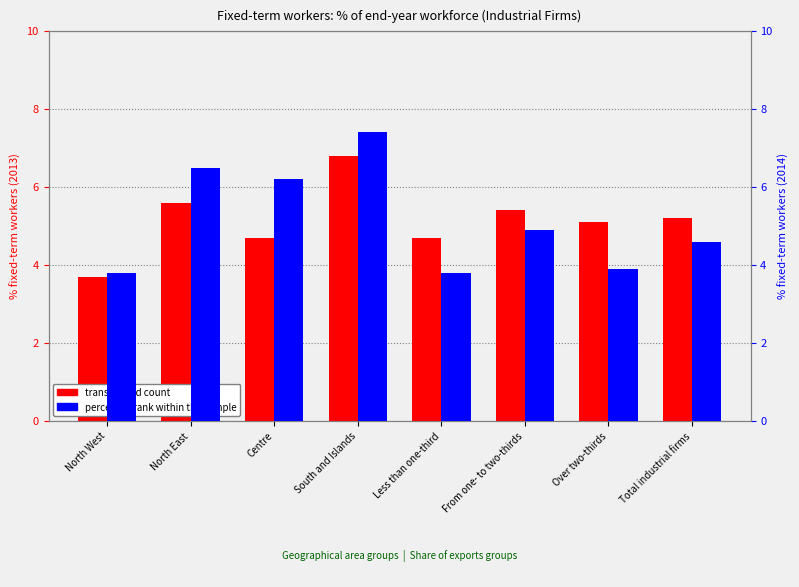

What is the label of the 2nd bar from the right?

Over two-thirds